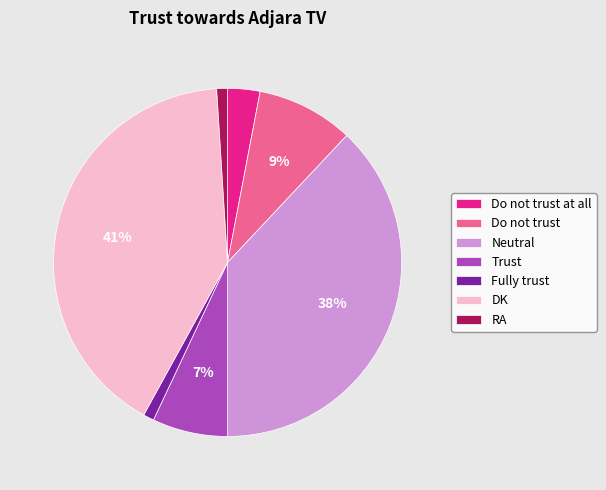

Which category has the biggest portion of the pie?

DK